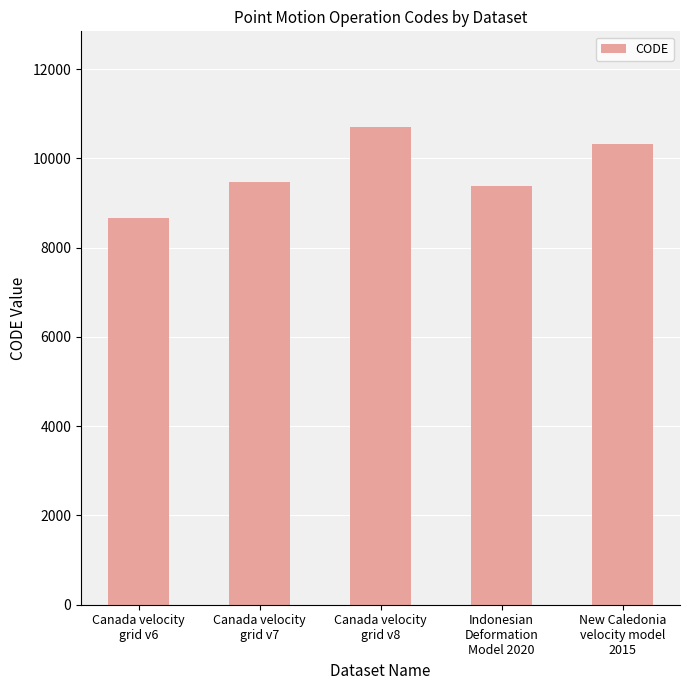

Reading left to right, extract all data points from this chart.

8676	9483	10707	9375	10323